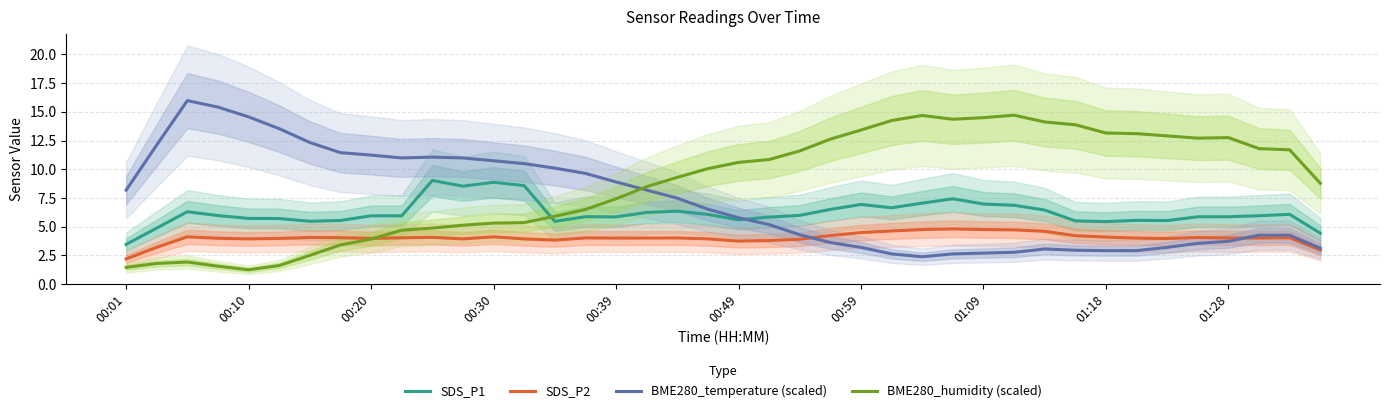

What is the maximum value for SDS_P1?

9.0